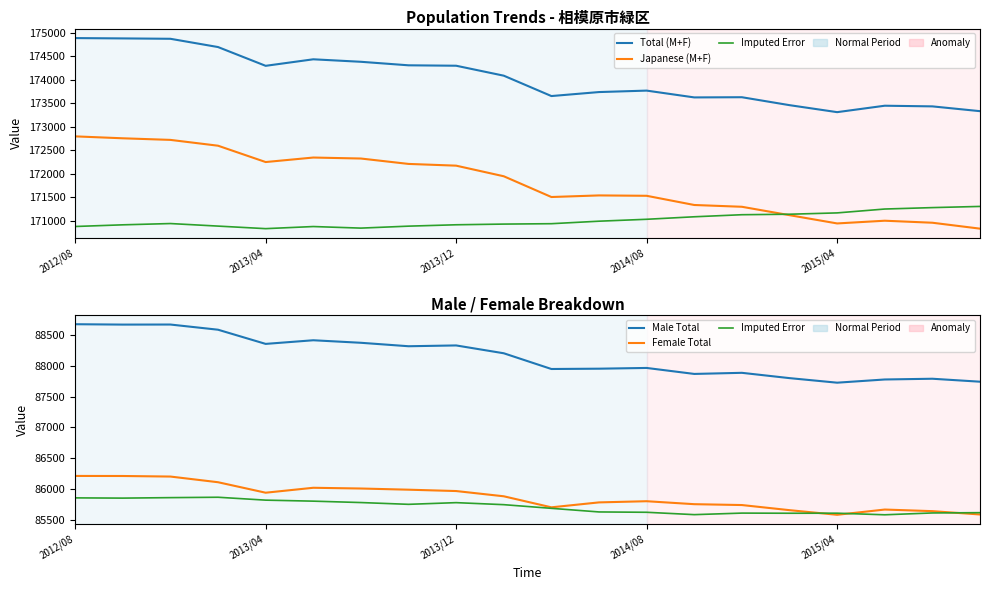

True or false: Japanese (M+F) has more than 1 interior local peaks.

True